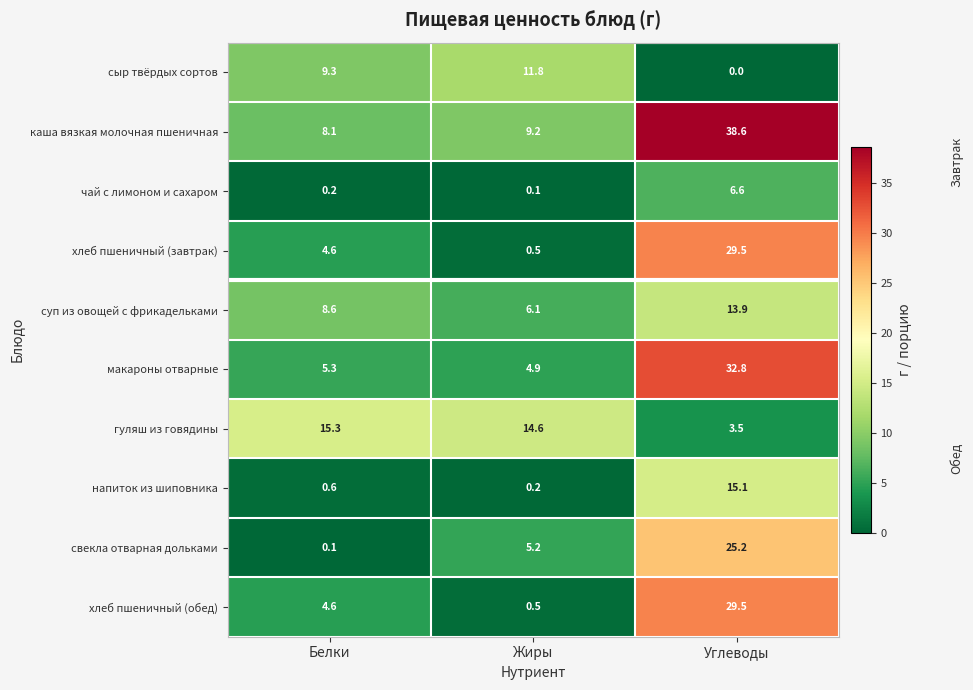

Which series has the widest spread of values?

каша вязкая молочная пшеничная